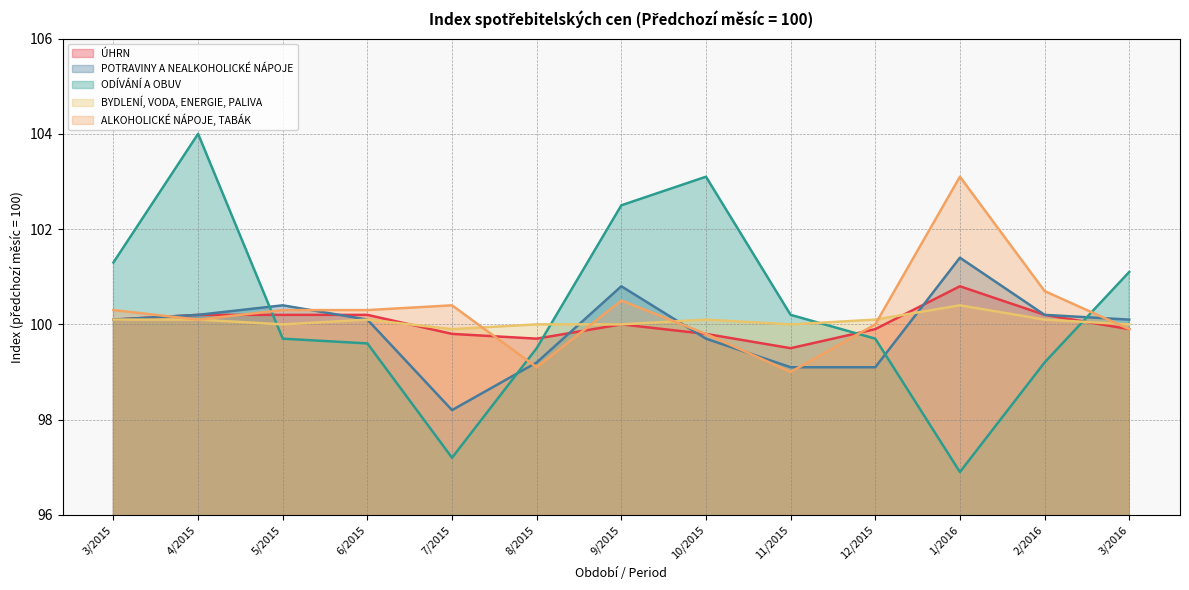

The BYDLENÍ, VODA, ENERGIE, PALIVA series shows 100.1 at 3/2015. True or false?

True